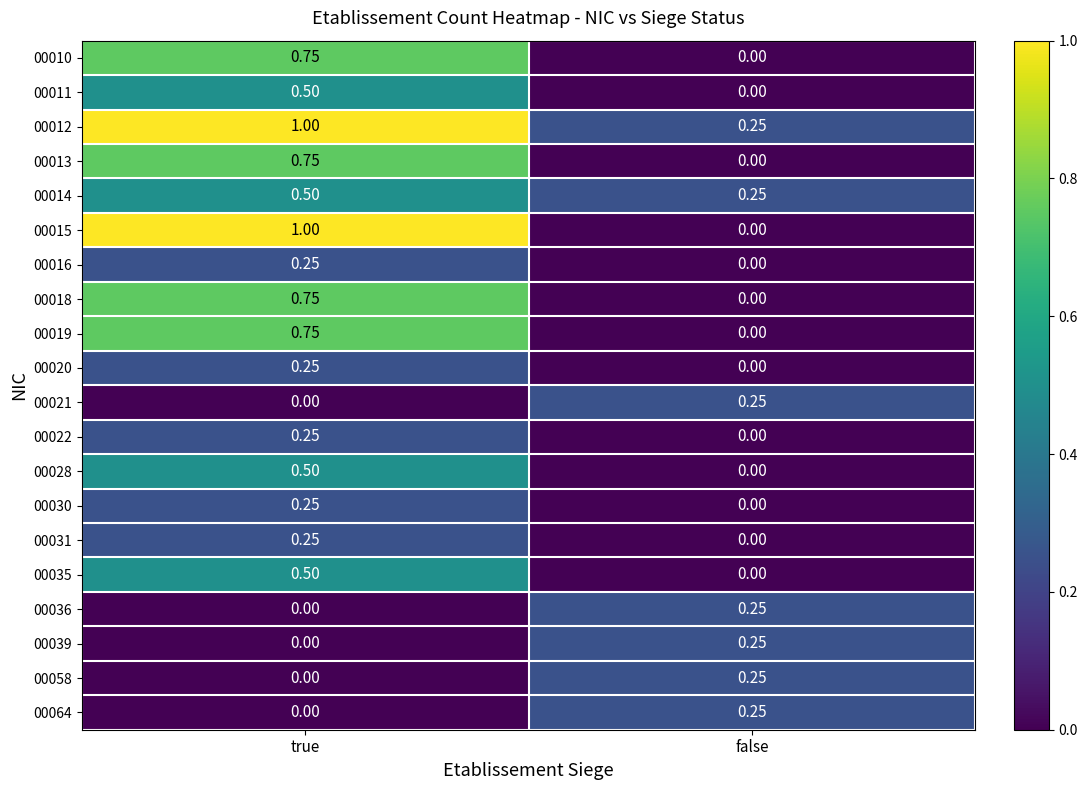

Where is 00031 nearest to the value 0?

false